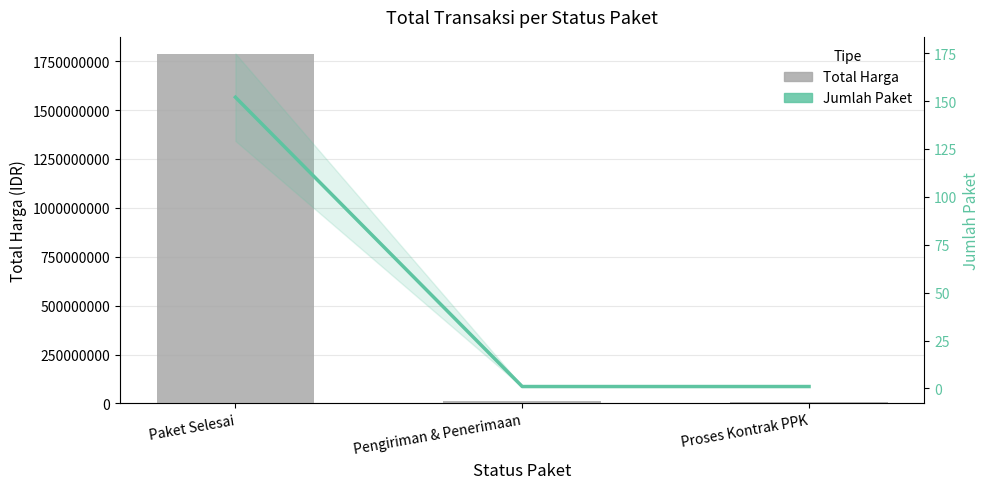

Which series changed the most between Pengiriman & Penerimaan and Proses Kontrak PPK?

Total Harga